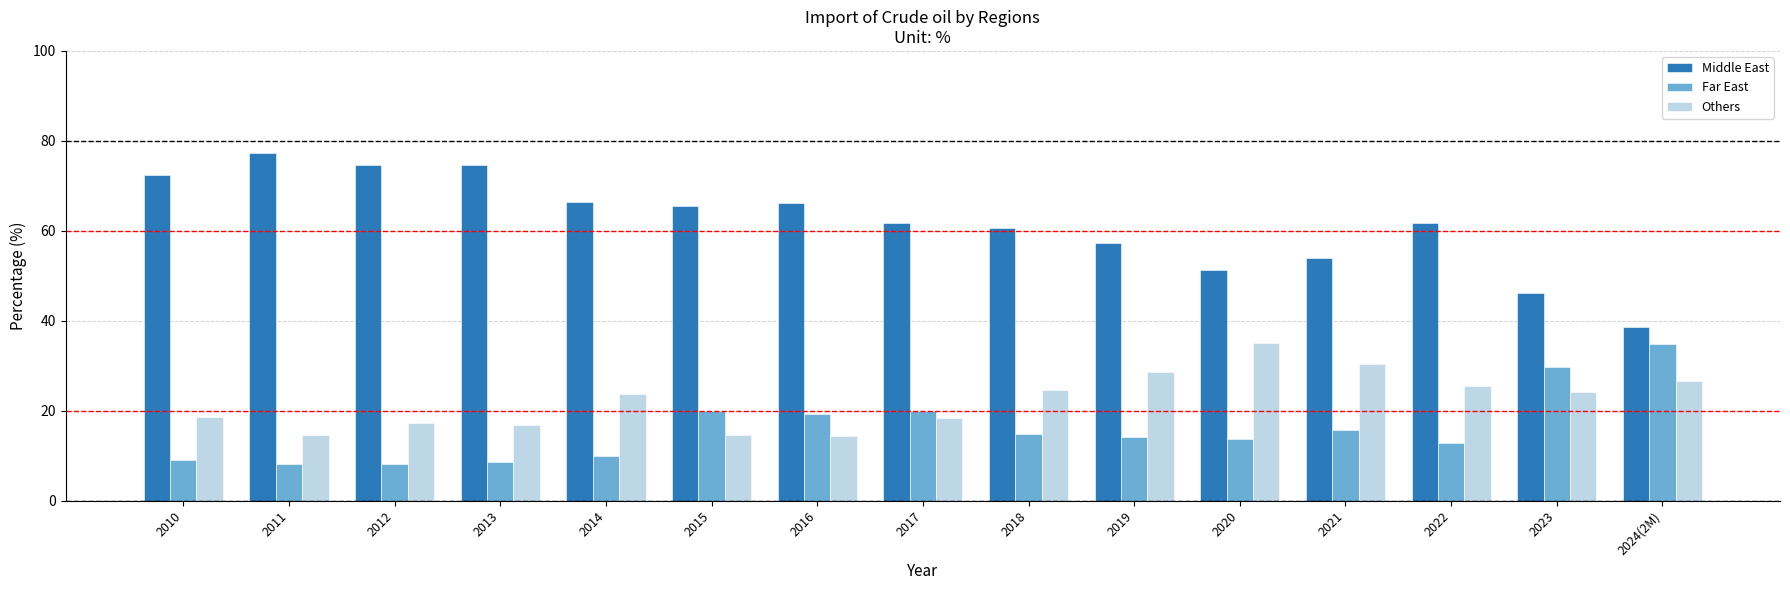

Which series has the largest range (max minus min)?

Middle East